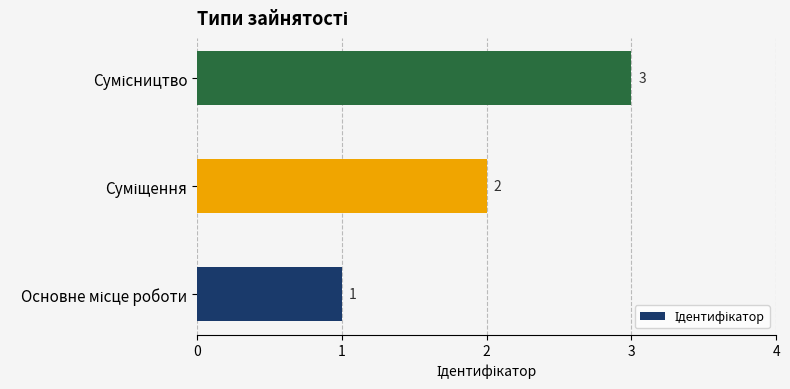

Count the values in the range 1 to 3.

3